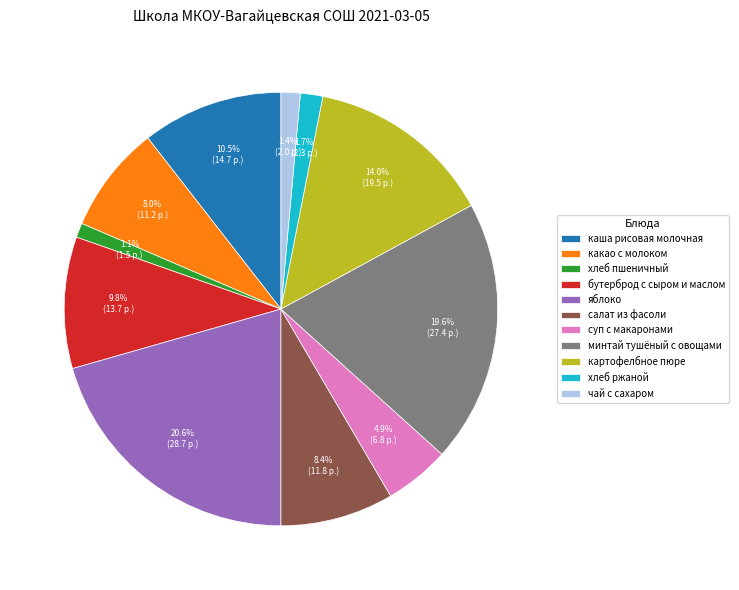

What percentage is the минтай тушёный с овощами slice, to the nearest percent?

20%